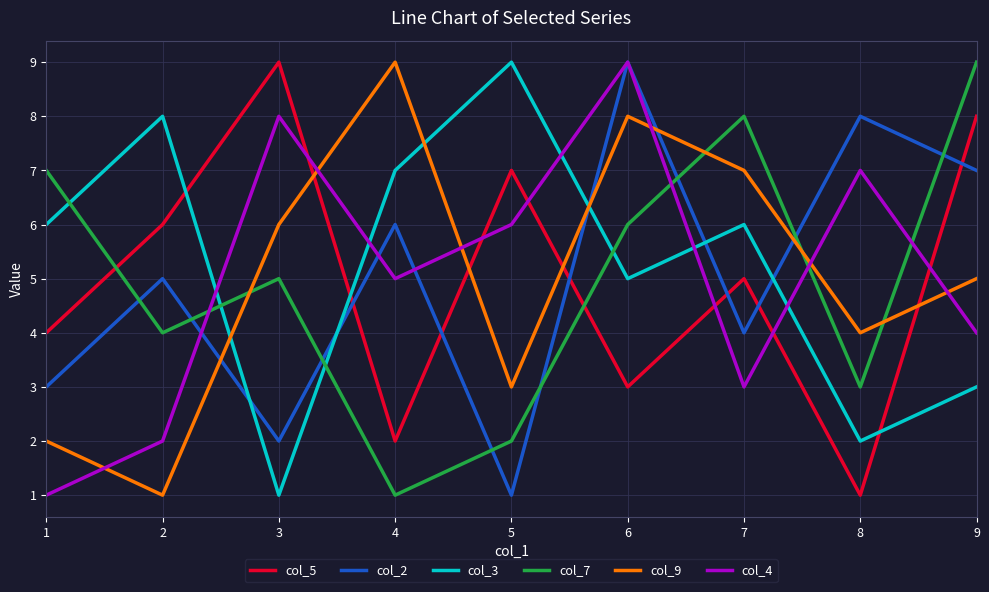

What is the maximum value for col_5?

9